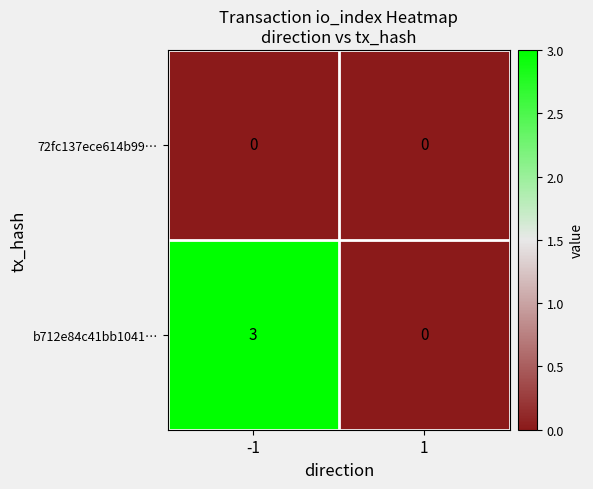

Which series changed the most between -1 and 1?

b712e84c41bb1041…